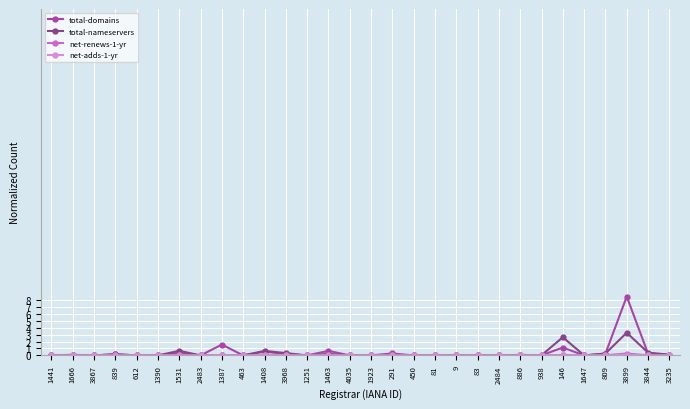

What position from the left is 1666?

2